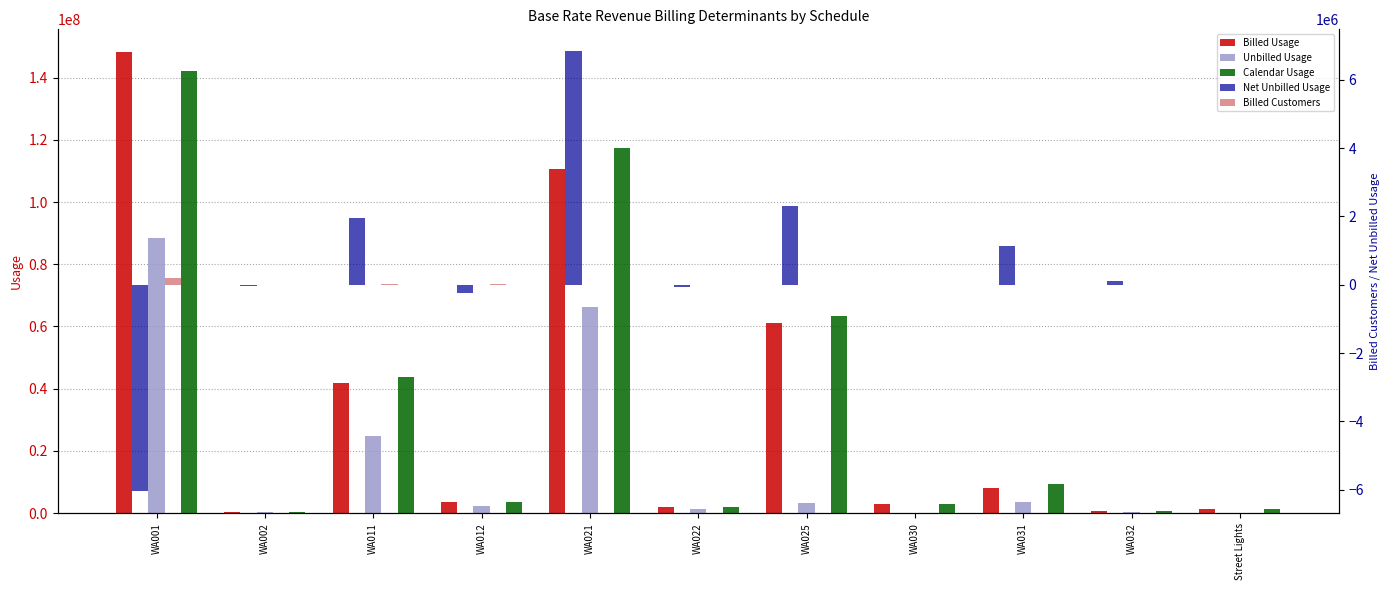

Count the number of data series in this chart.

5